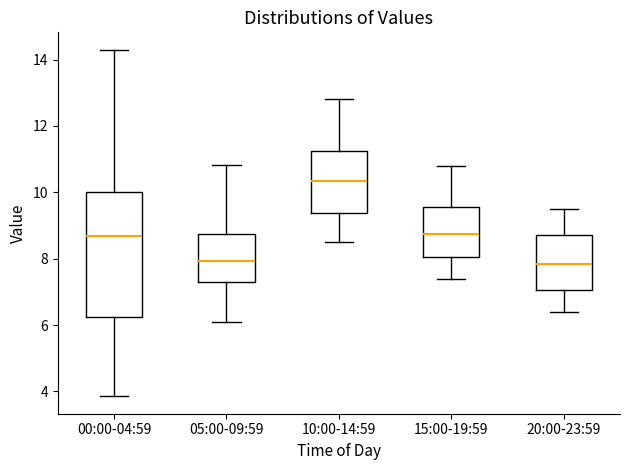

Reading left to right, read every box against the y-axis: the position of its median line, the range the box covers, and the ends of its whiskers. The values are not printed on the chart, so give them approximately, as read against the axis.

00:00-04:59: median 8.6, box 6.2 to 10.0, whiskers 3.8 to 14.4
05:00-09:59: median 8.0, box 7.4 to 8.8, whiskers 6.2 to 10.8
10:00-14:59: median 10.4, box 9.4 to 11.2, whiskers 8.6 to 12.8
15:00-19:59: median 8.8, box 8.0 to 9.6, whiskers 7.4 to 10.8
20:00-23:59: median 7.8, box 7.0 to 8.8, whiskers 6.4 to 9.6